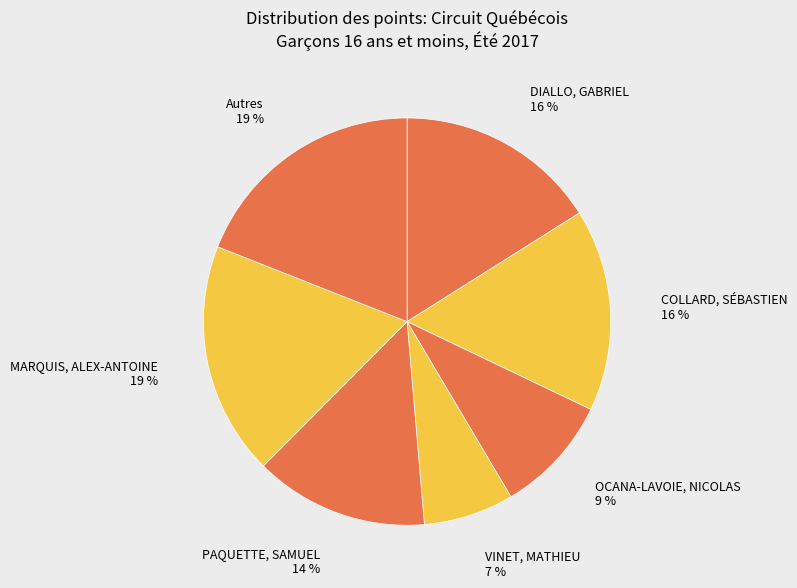

Approximately how many times larger is the value at Autres 19 % compared to DIALLO, GABRIEL 16 %?

1.2